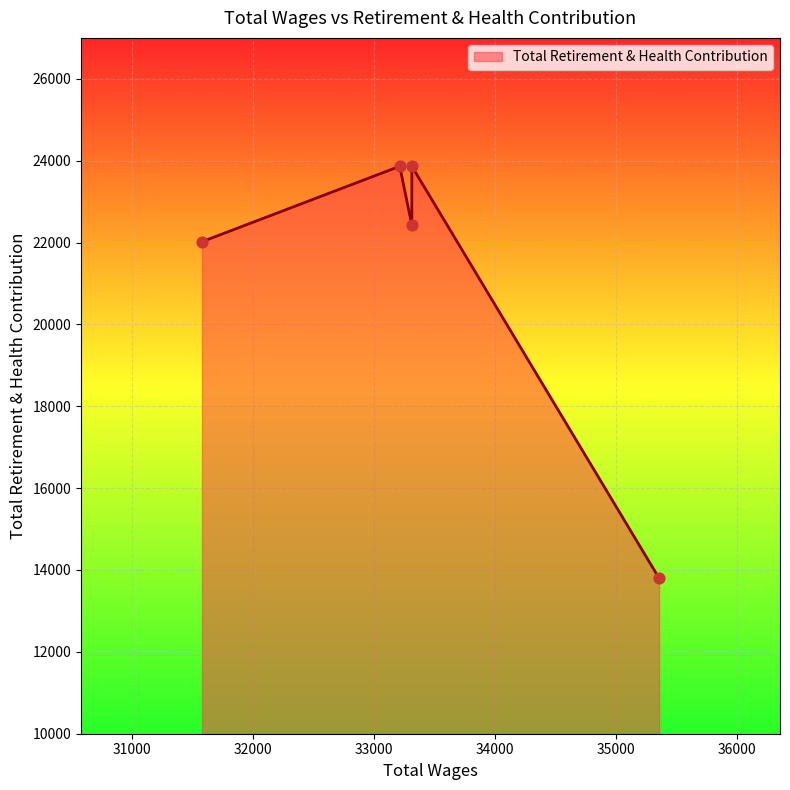

What is the change in value from 33310.0 to 33310.0?

-1437